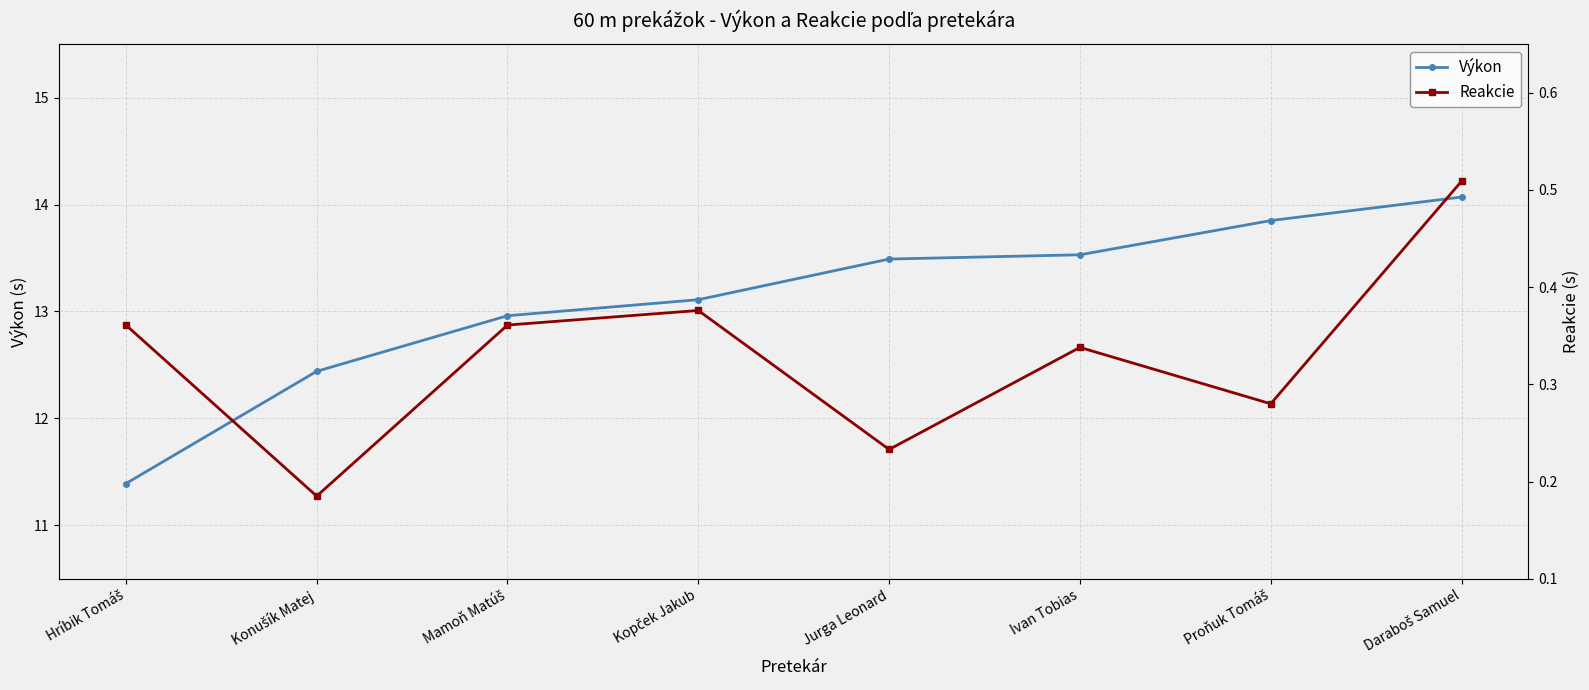

What is the smallest value displayed?

0.2